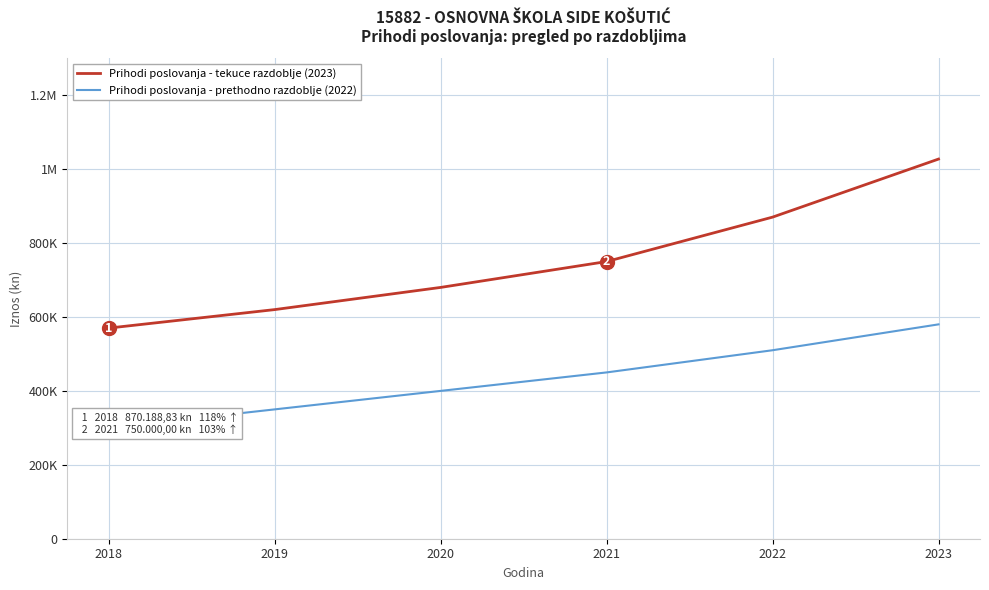

How many values in the Prihodi poslovanja - prethodno razdoblje (2022) series exceed 450000?

2